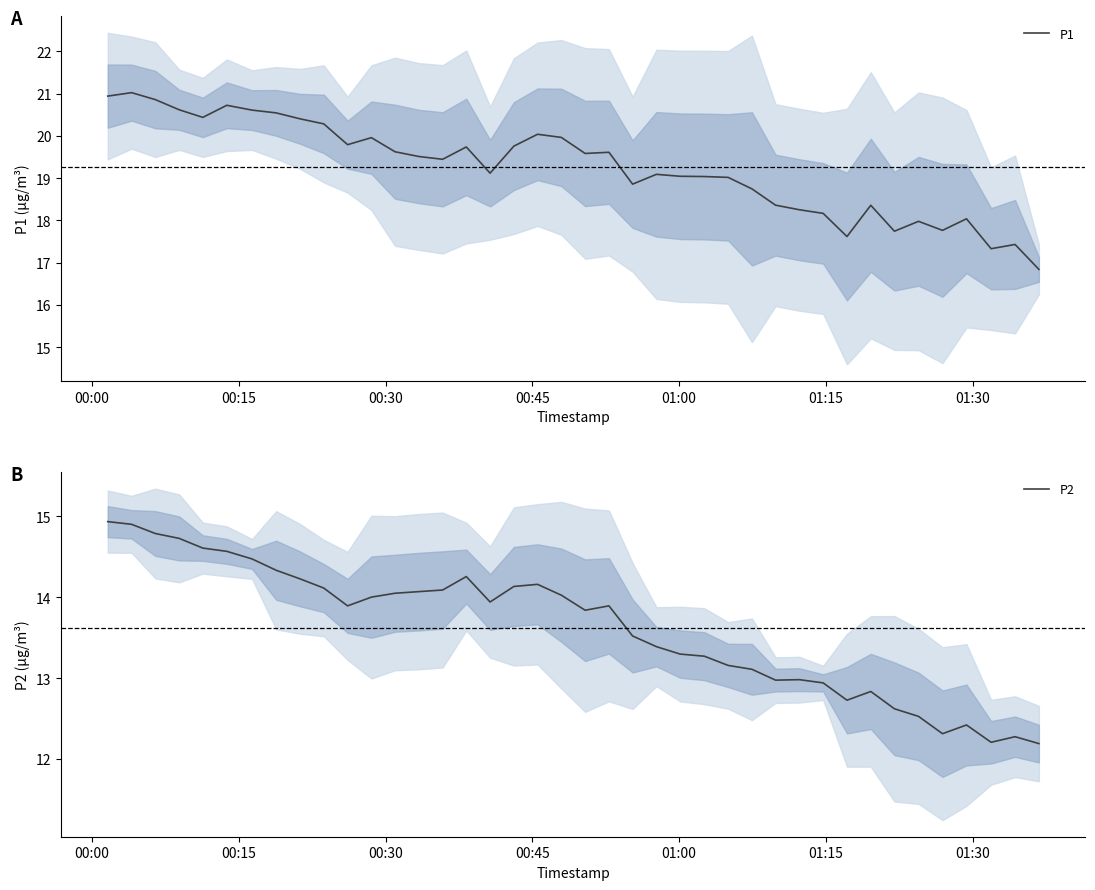

At which label does P1 first exceed 19?

00:00